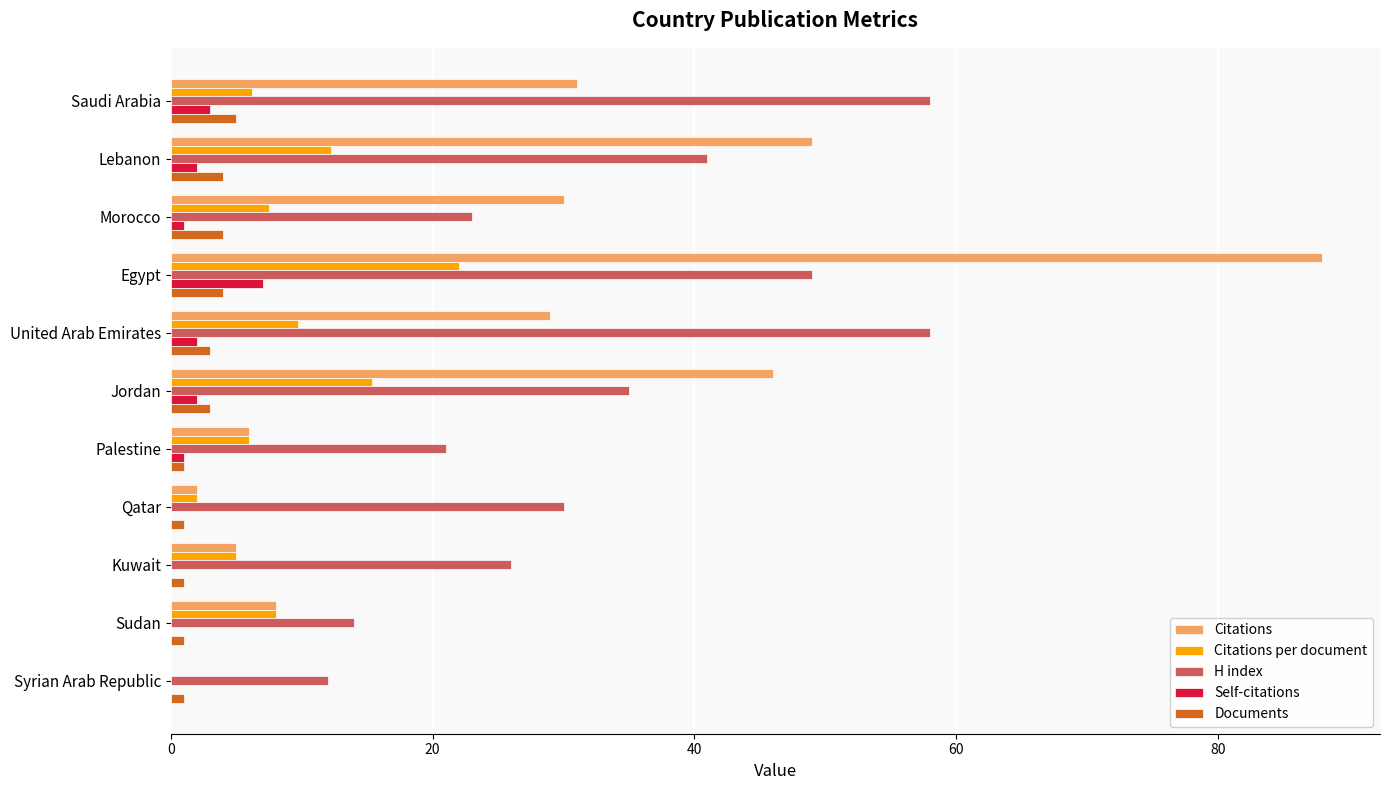

How many series are shown in this chart?

5